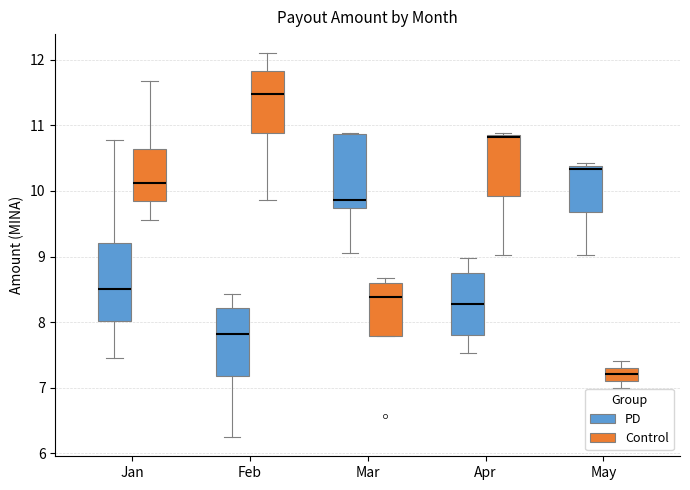

Which box's median line is the lowest?

May (Control)